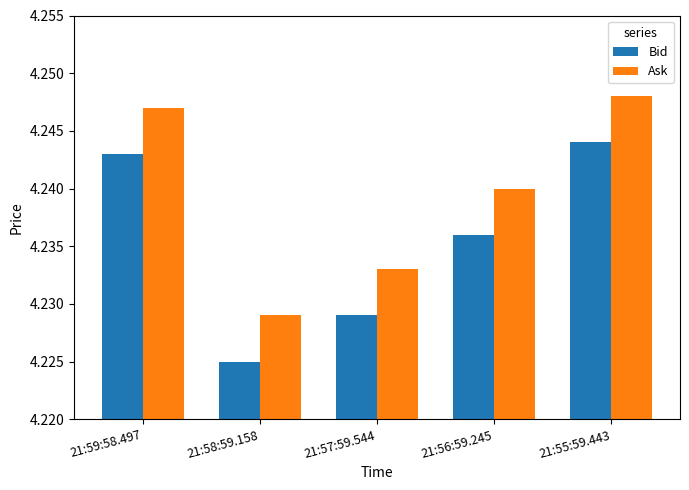

Is it true that Bid equals 5.7 at 21:58:59.158?

False